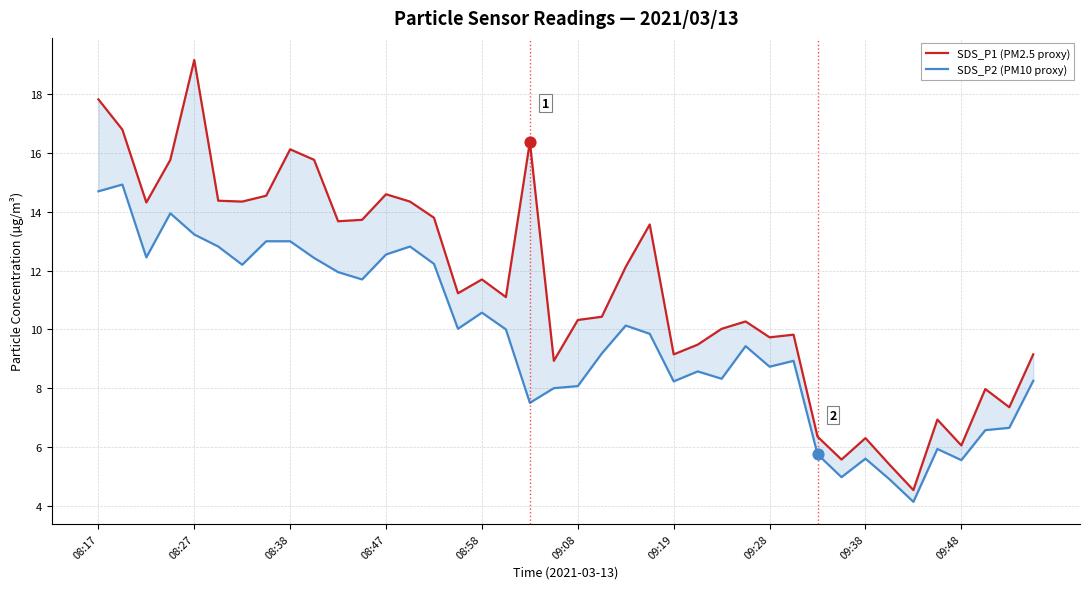

What is the total value across all series at 23?

23.4